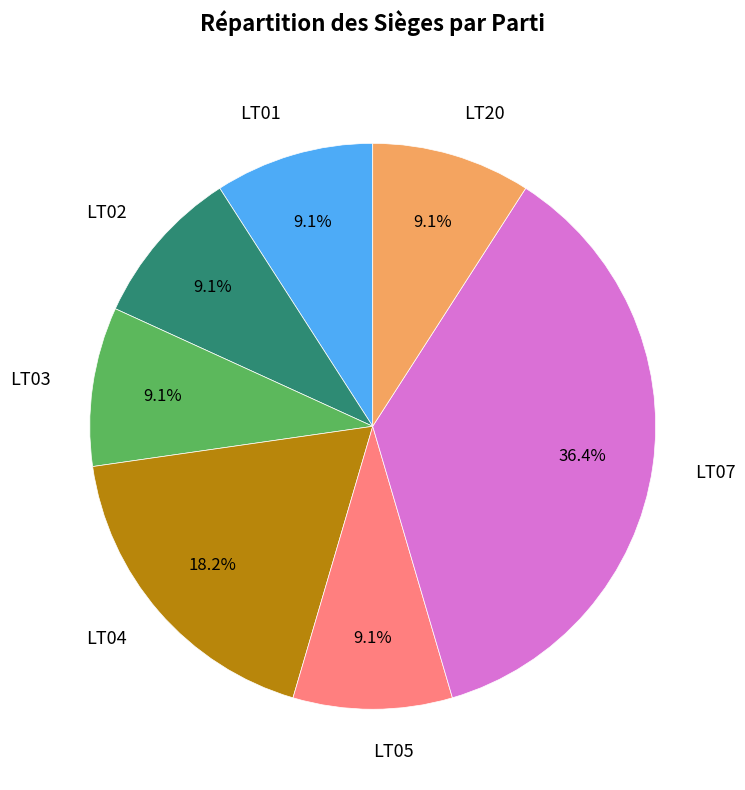

How many slices are in this pie chart?

7